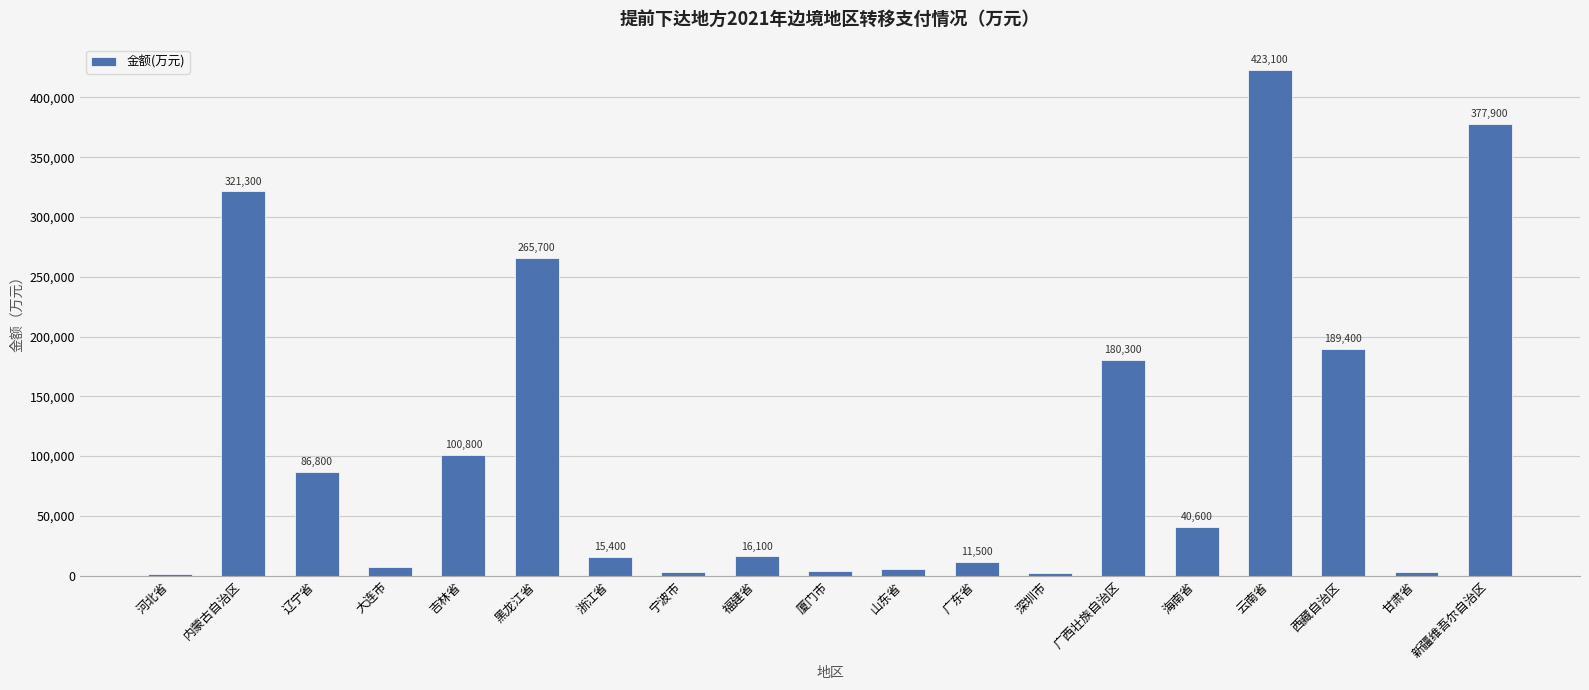

What is the change in value from 内蒙古自治区 to 山东省?

-315400